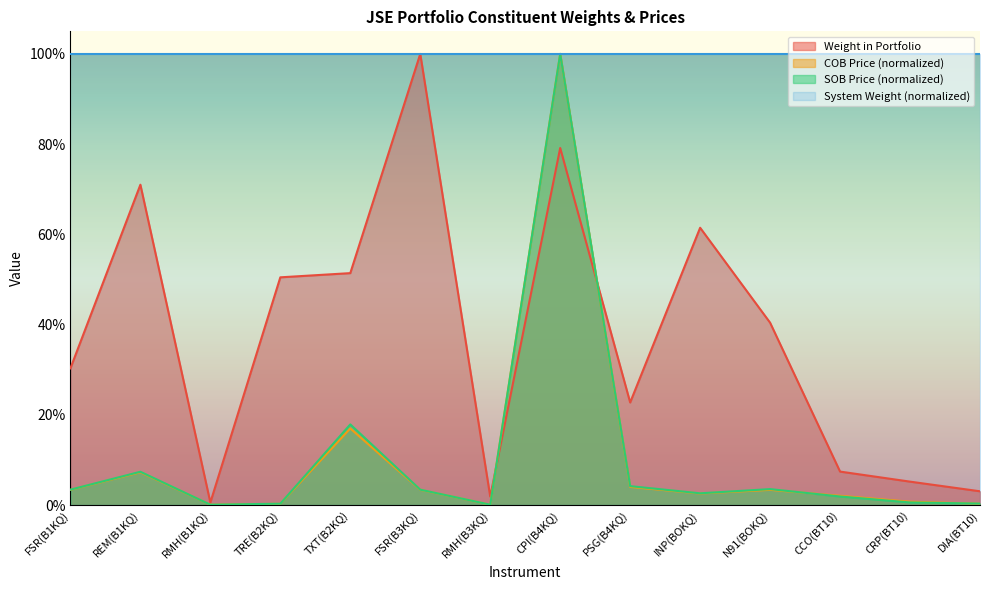

How many categories are shown in the chart?

14